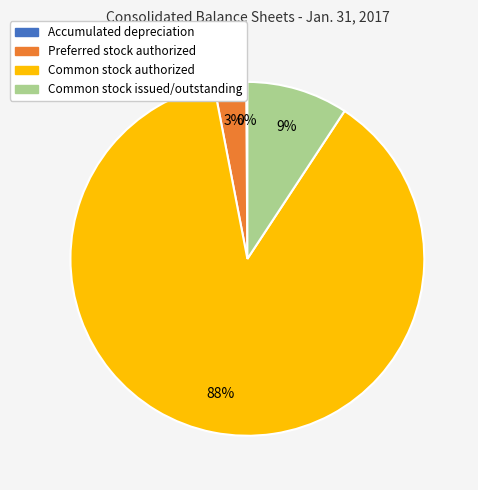

To the nearest percent, what portion does Preferred stock authorized represent?

3%